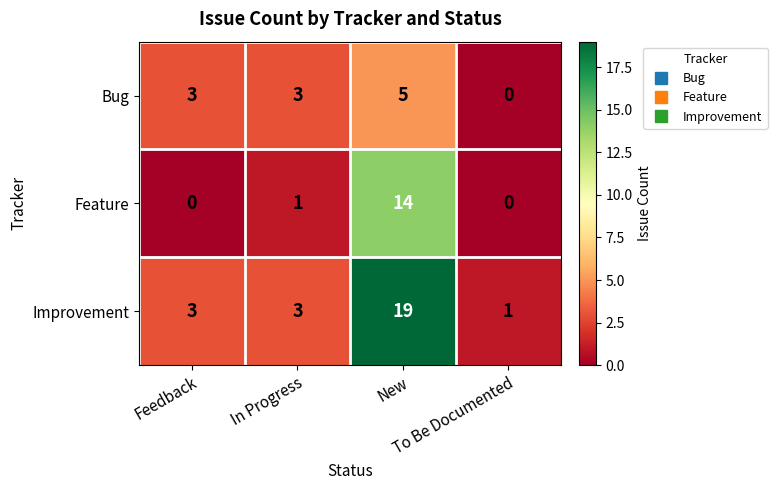

Which series has the widest spread of values?

Improvement